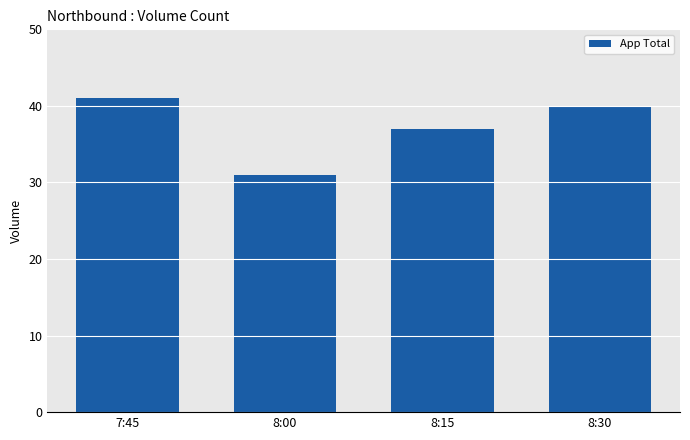

What is the maximum value shown in the chart?

41